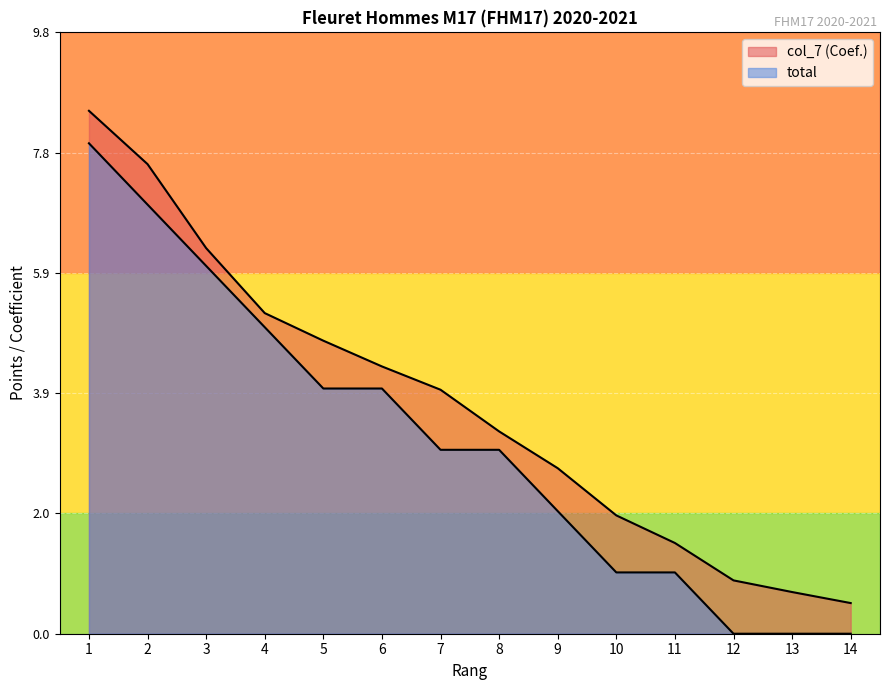

Which label corresponds to the smallest value in the chart?

12